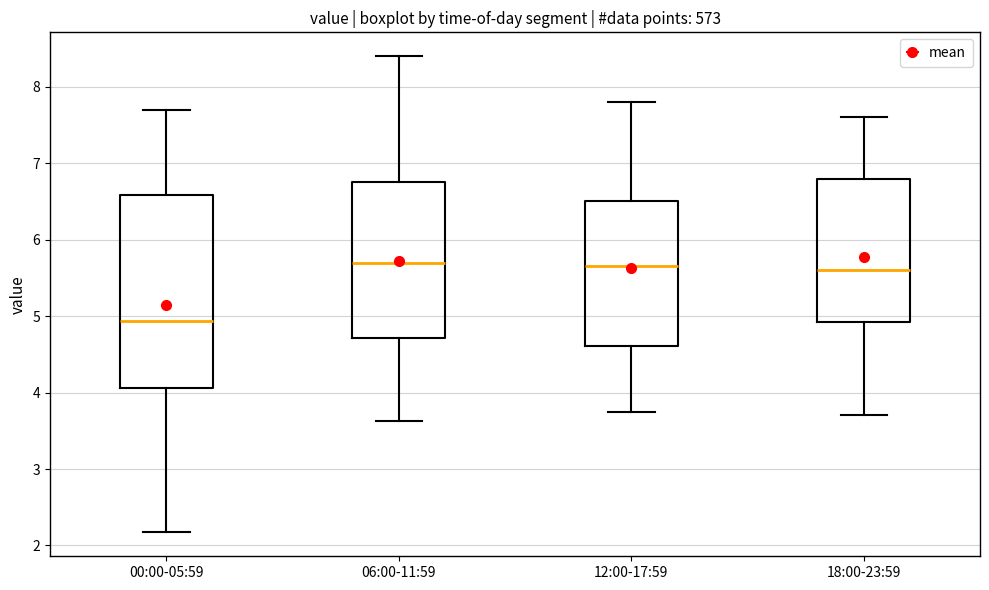

Reading left to right, transcribe this box plot: for each box, give where its median line is, the range the box spans, and where its two whiskers end, as read against the y-axis. The values are not printed on the chart, so give them approximately, as read against the axis.

00:00-05:59: median 4.9, box 4.1 to 6.6, whiskers 2.2 to 7.7
06:00-11:59: median 5.7, box 4.7 to 6.8, whiskers 3.6 to 8.4
12:00-17:59: median 5.7, box 4.6 to 6.5, whiskers 3.8 to 7.8
18:00-23:59: median 5.6, box 4.9 to 6.8, whiskers 3.7 to 7.6